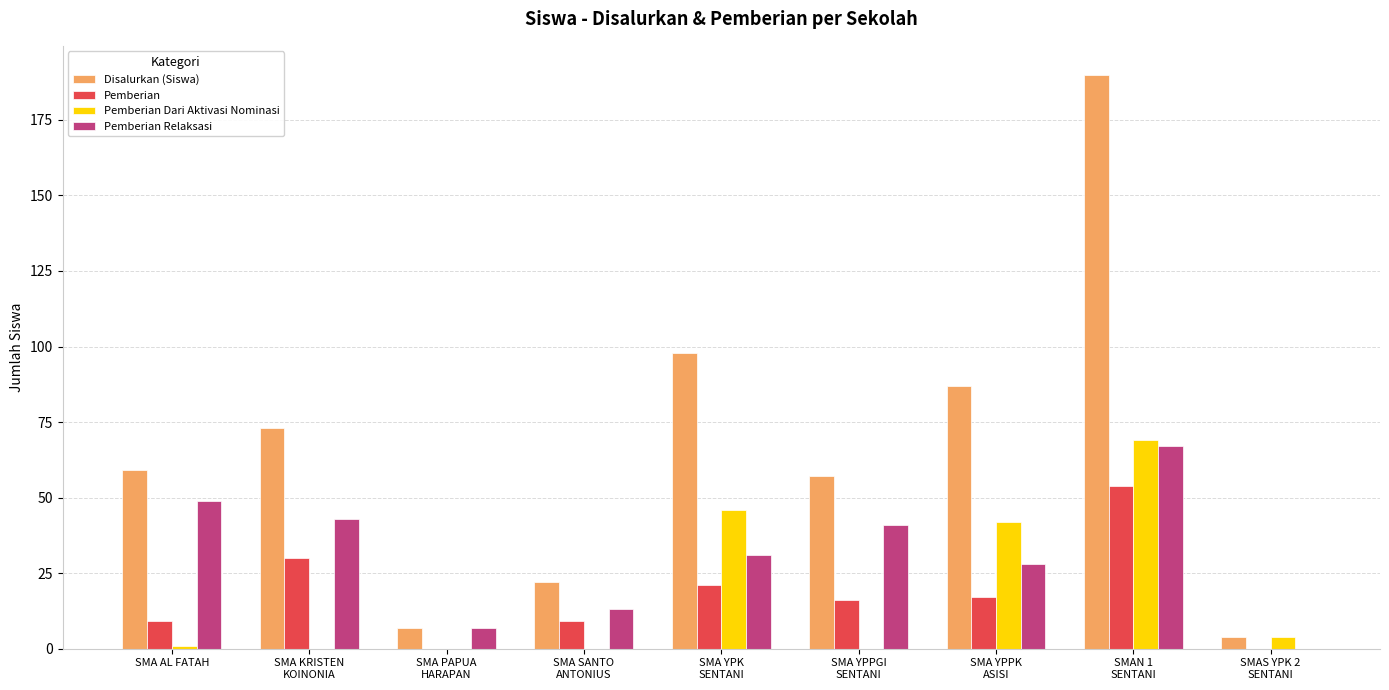

What are all the series names shown in the legend?

Disalurkan (Siswa), Pemberian, Pemberian Dari Aktivasi Nominasi, Pemberian Relaksasi